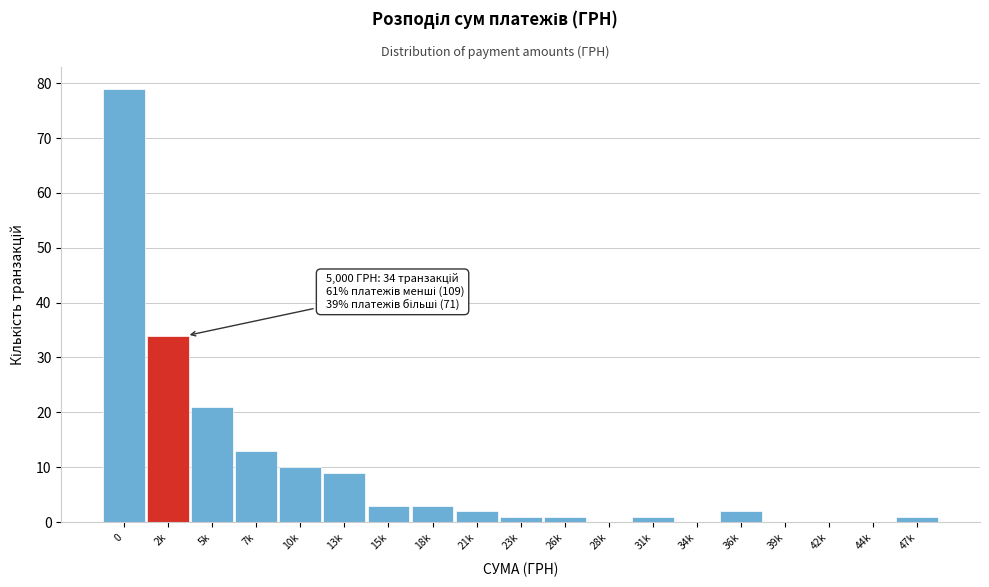

Reading left to right, transcribe all the data shown in this chart.

0=79	2k=34	5k=21	7k=13	10k=10	13k=9	15k=3	18k=3	21k=2	23k=1	26k=1	28k=0	31k=1	34k=0	36k=2	39k=0	42k=0	44k=0	47k=1